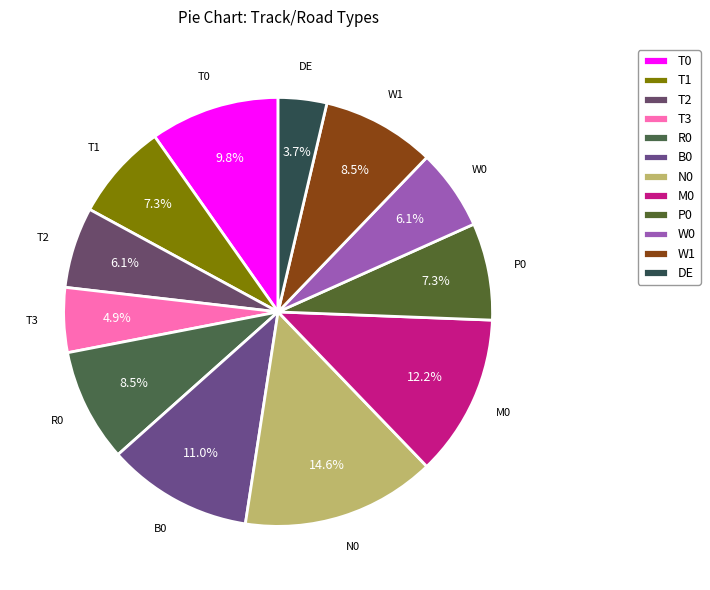

Which category has the biggest portion of the pie?

N0  Straße (ohne Fahrweg Bus)